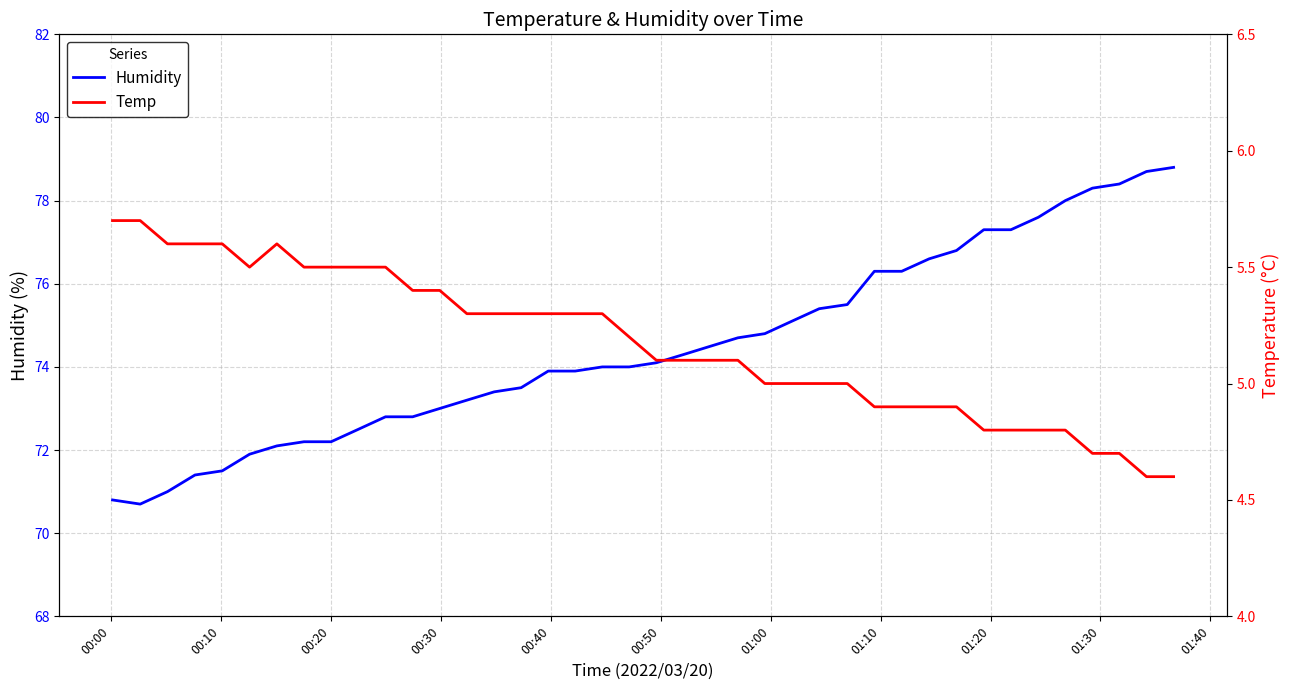

What is the difference between the maximum and minimum values in the Temp series?

1.1